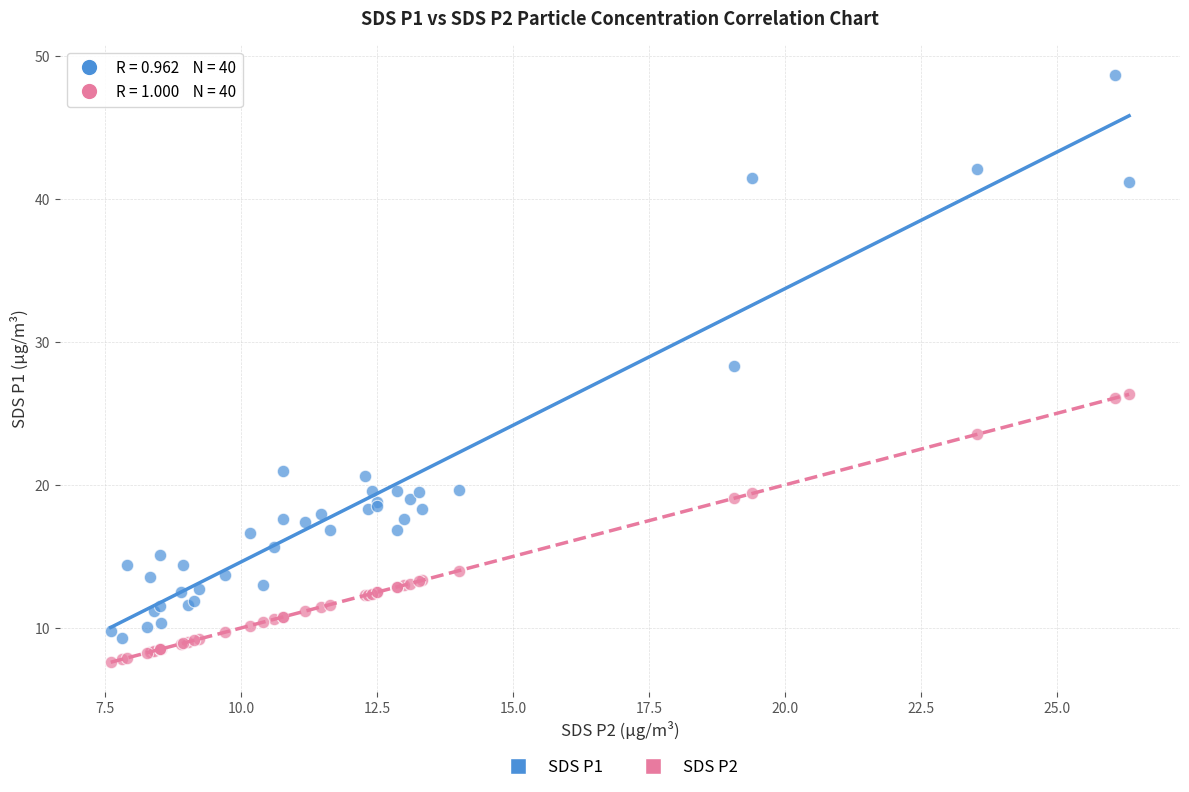

Which series has the widest spread of Y values?

SDS P1